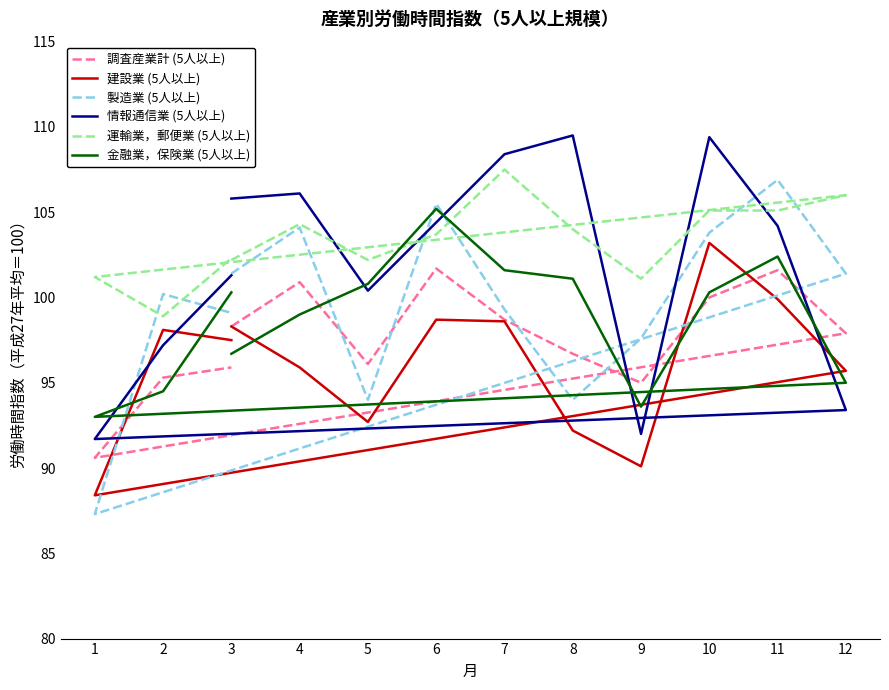

How many values in the 情報通信業 (5人以上) series exceed 104?

7